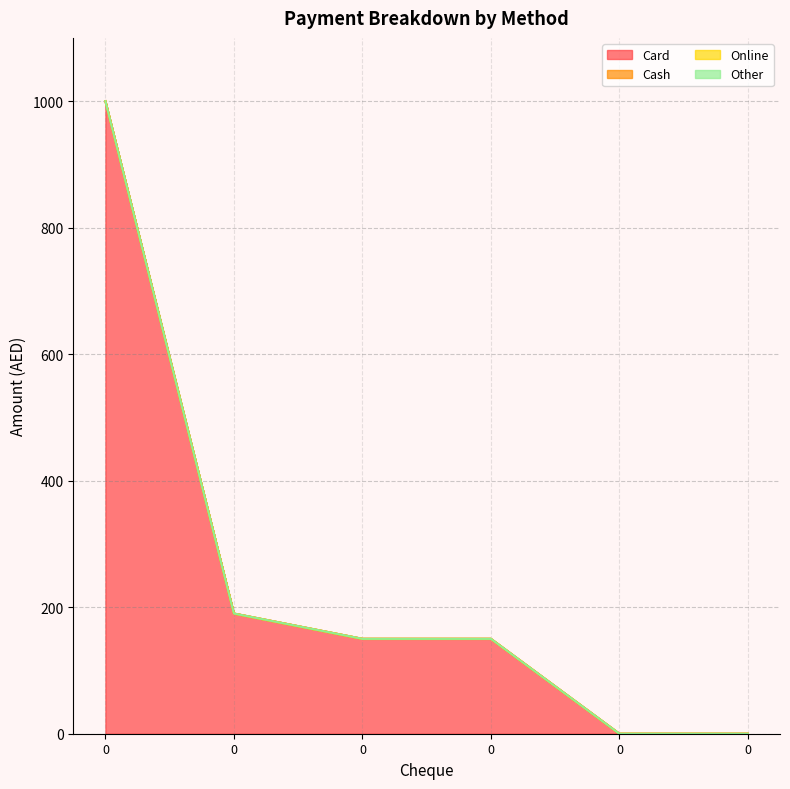

How many data points in Card are less than 150?

2